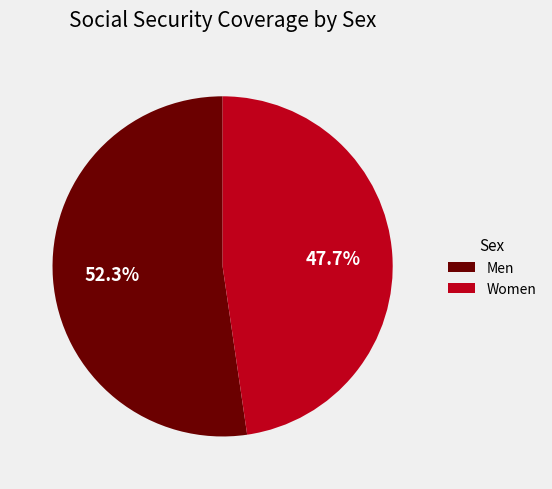

Does any single category account for the majority?

Yes